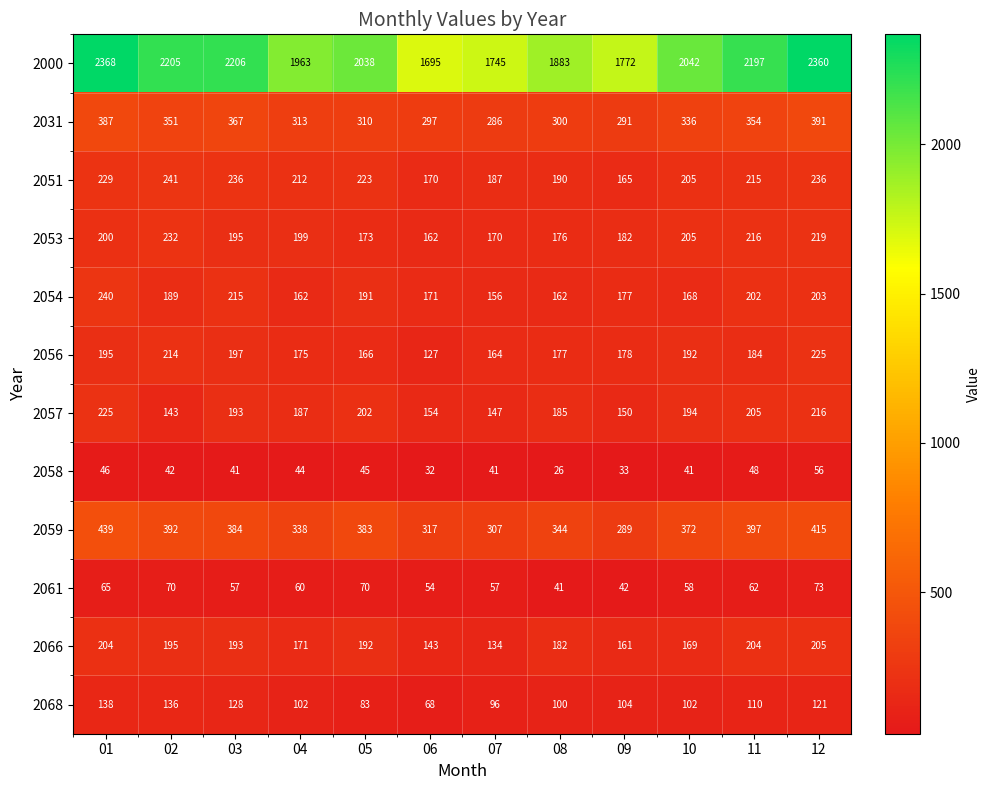

Which series has the largest total across all categories?

2000